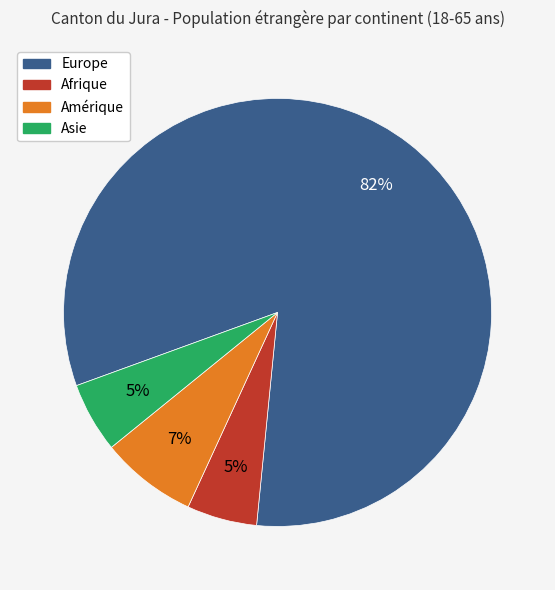

To the nearest percent, what is the average slice percentage?

25%